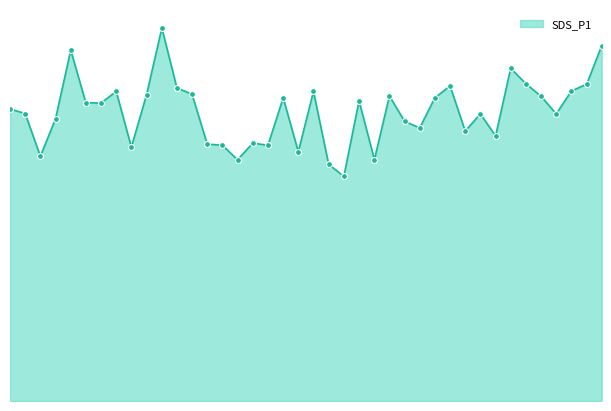

Is this an area chart (filled region under the line)?

Yes